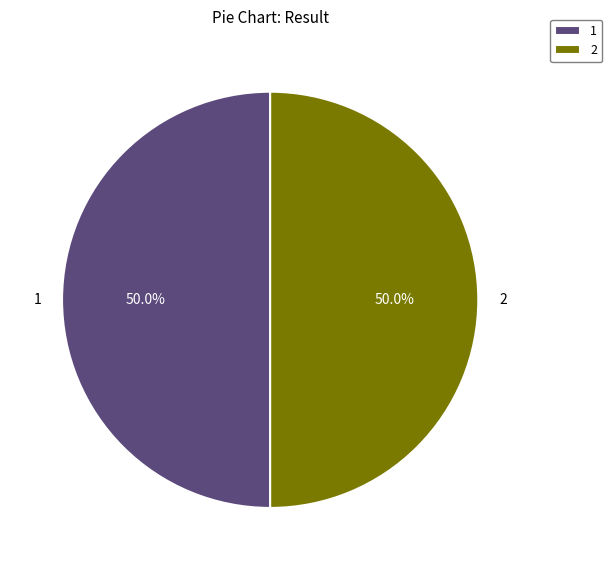

Do 1 and 2 together represent more than half of the pie?

Yes